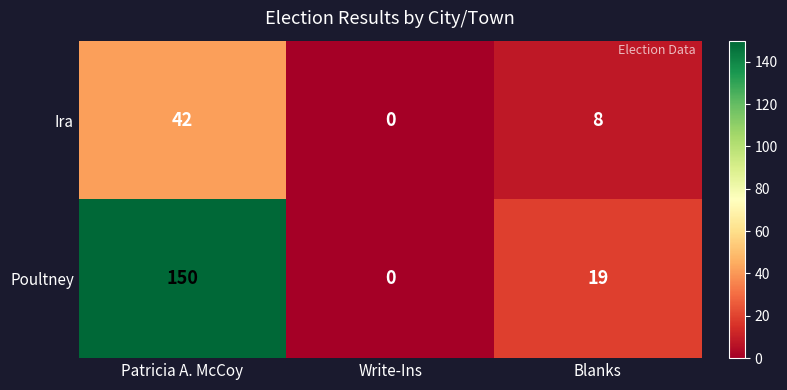

Which series has the largest total across all categories?

Poultney